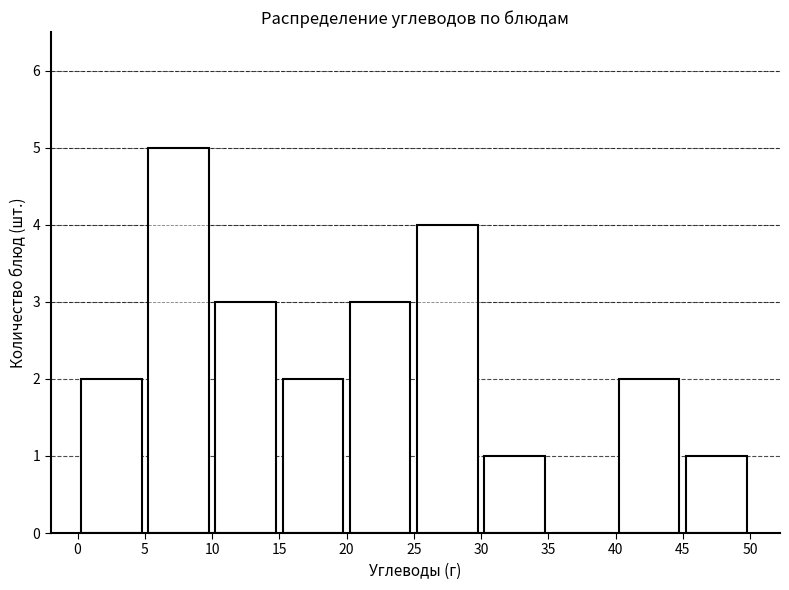

Which range on the x-axis has the tallest bar?

5 to 10